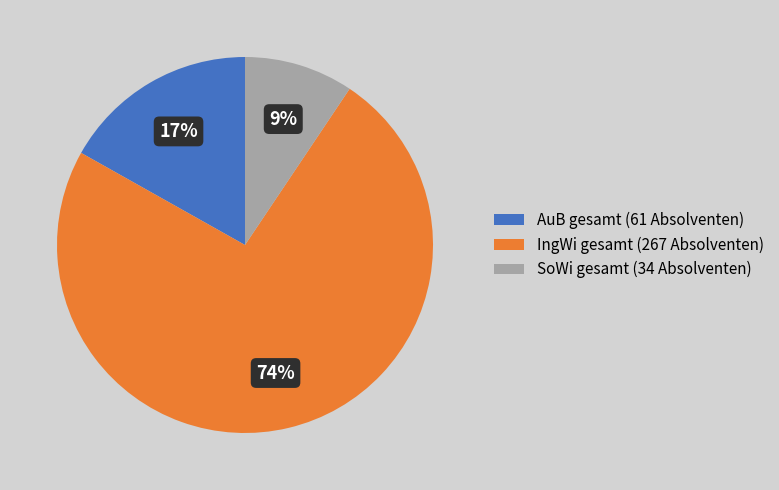

How many segments does this pie chart have?

3